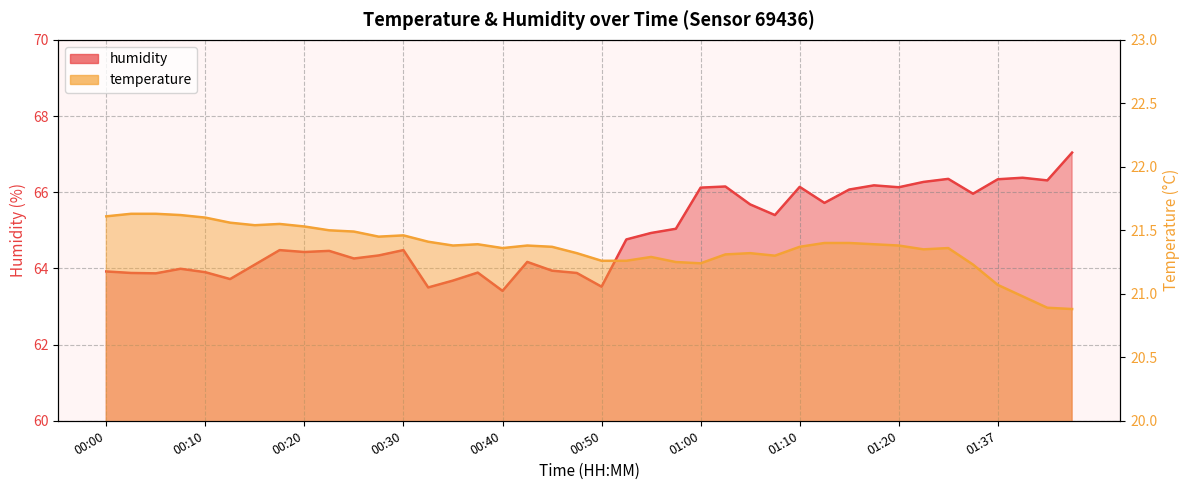

At which label is humidity closest to 65?

00:57